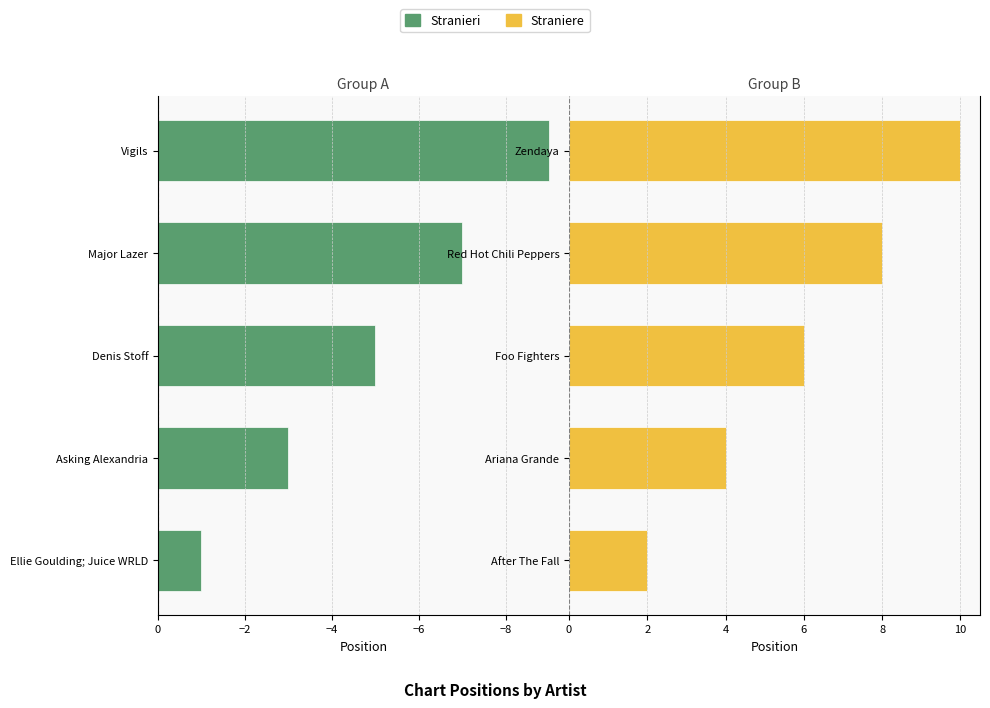

The Stranieri series shows -1 at Ellie Goulding; Juice WRLD. True or false?

True